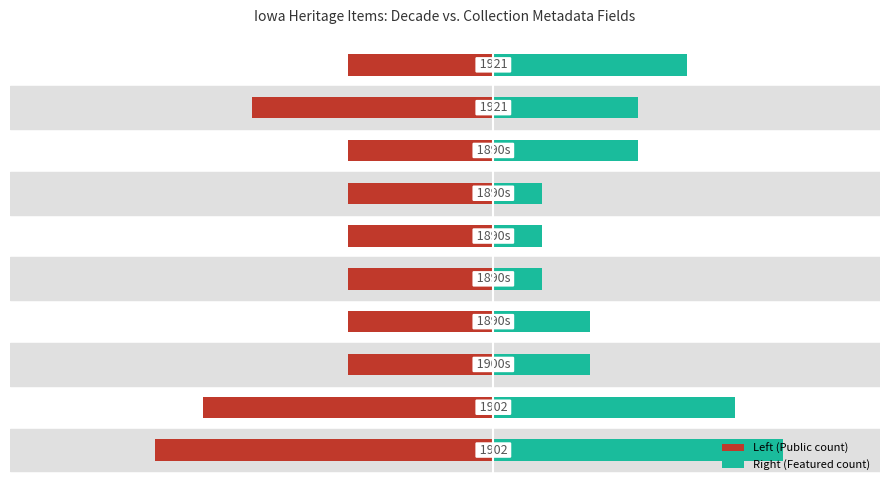

List the series in order of their overall mean, lowest first.

Left (Public count), Right (Featured count)